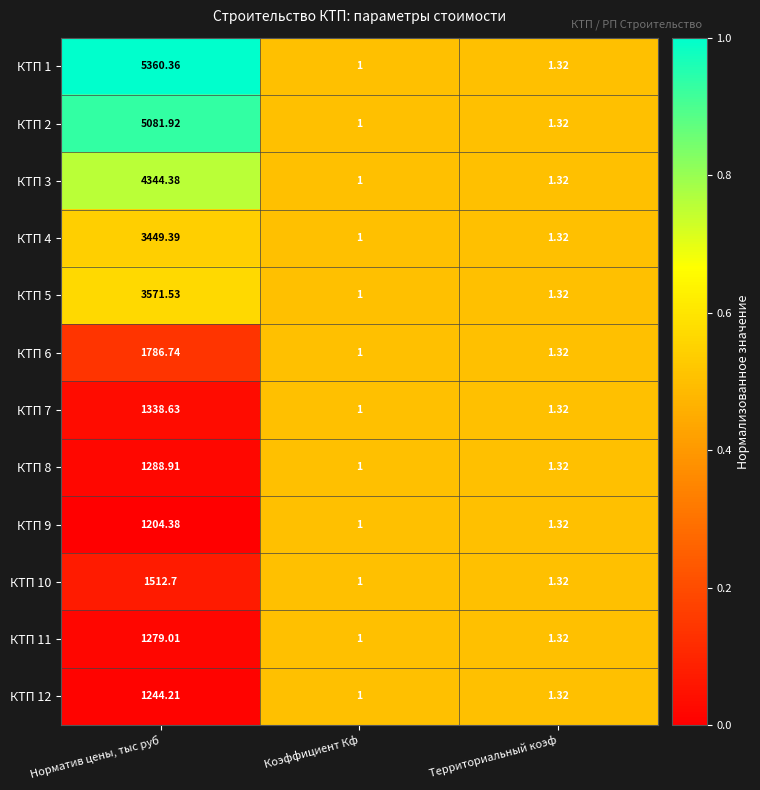

How many data points does each series have?

3